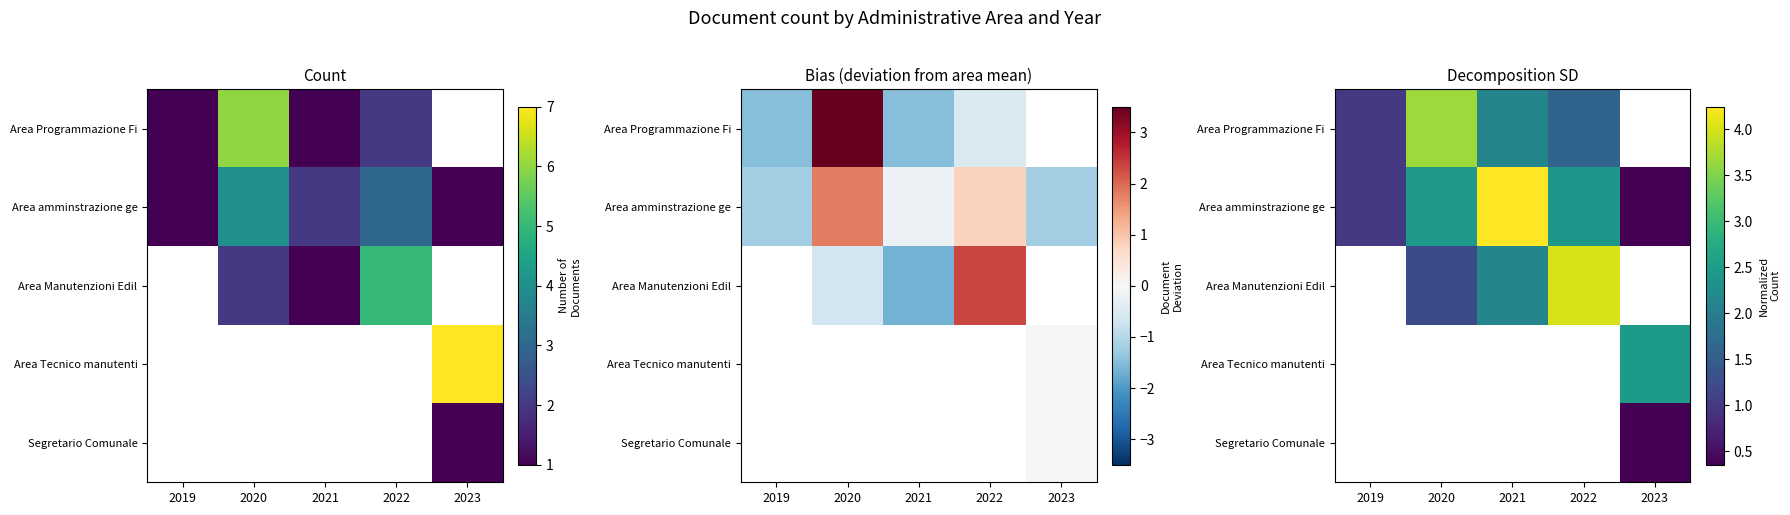

Where does the Area amminstrazione ge series first go above 2?

2020